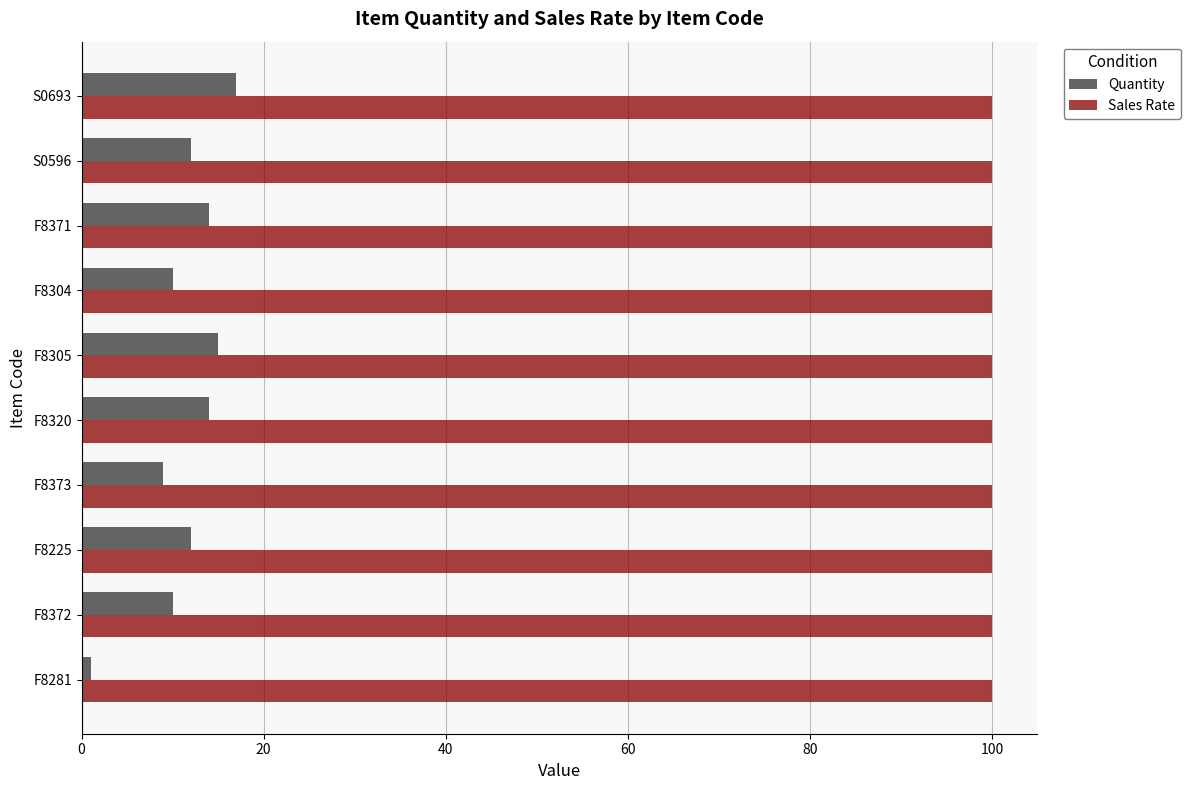

Which series has the largest total across all categories?

Sales Rate